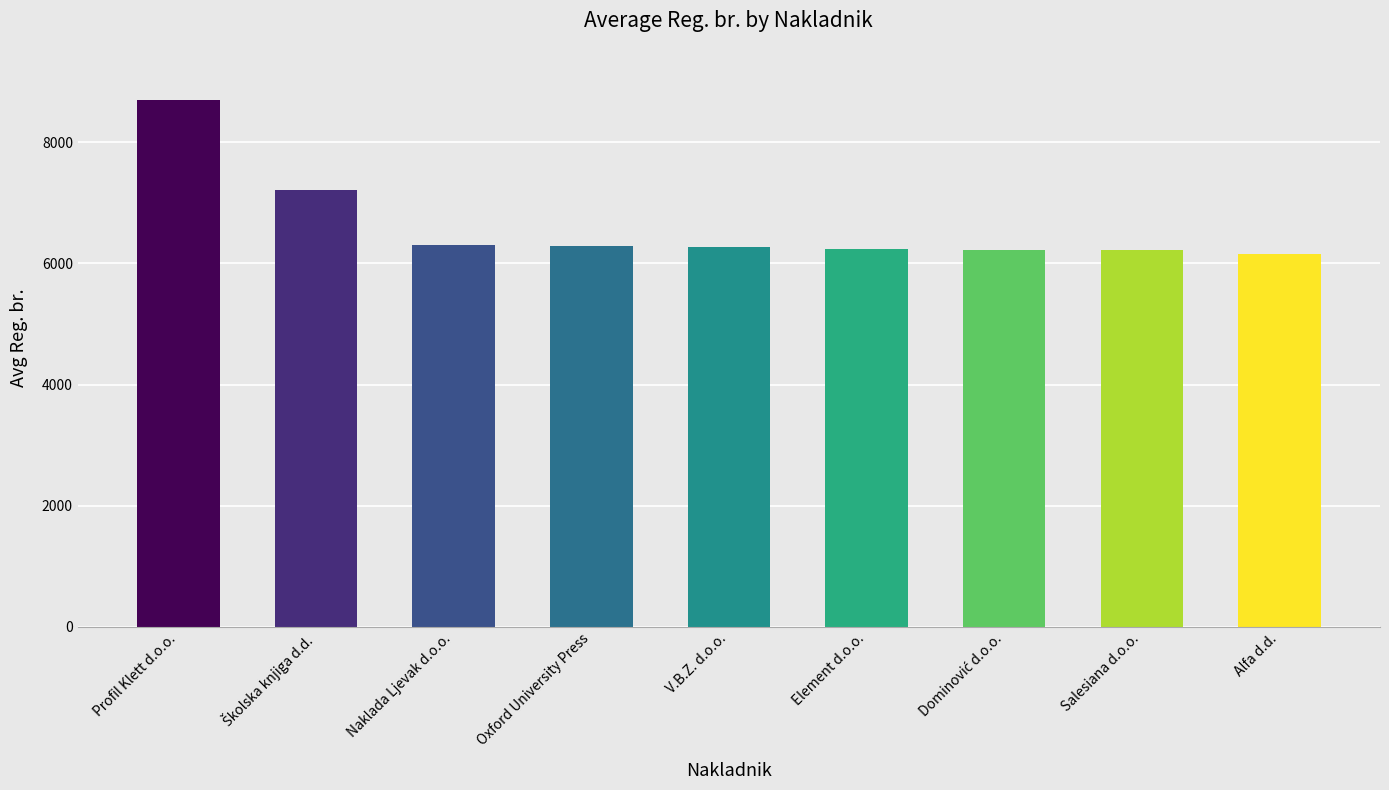

What is the label of the 5th bar from the right?

V.B.Z. d.o.o.